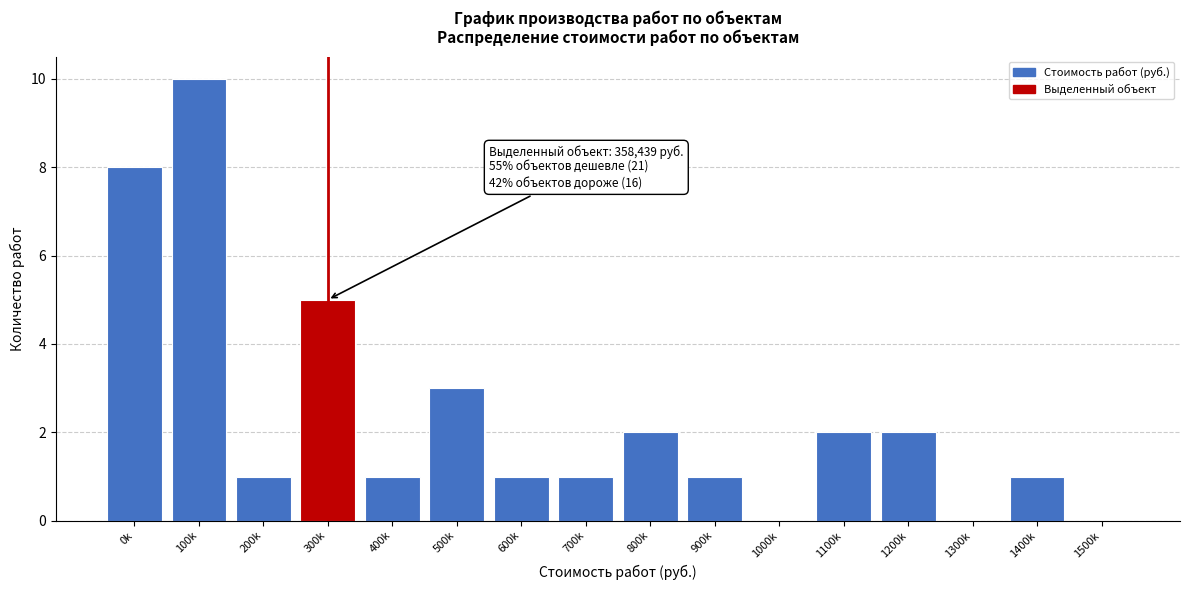

Reading right to left, what are all the values shown in this chart?

1500k=0	1400k=1	1300k=0	1200k=2	1100k=2	1000k=0	900k=1	800k=2	700k=1	600k=1	500k=3	400k=1	300k=5	200k=1	100k=10	0k=8